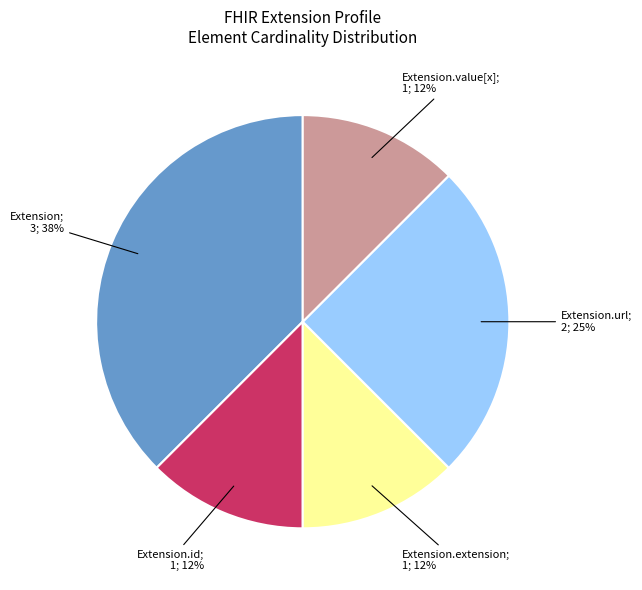

Does any single category account for the majority?

No